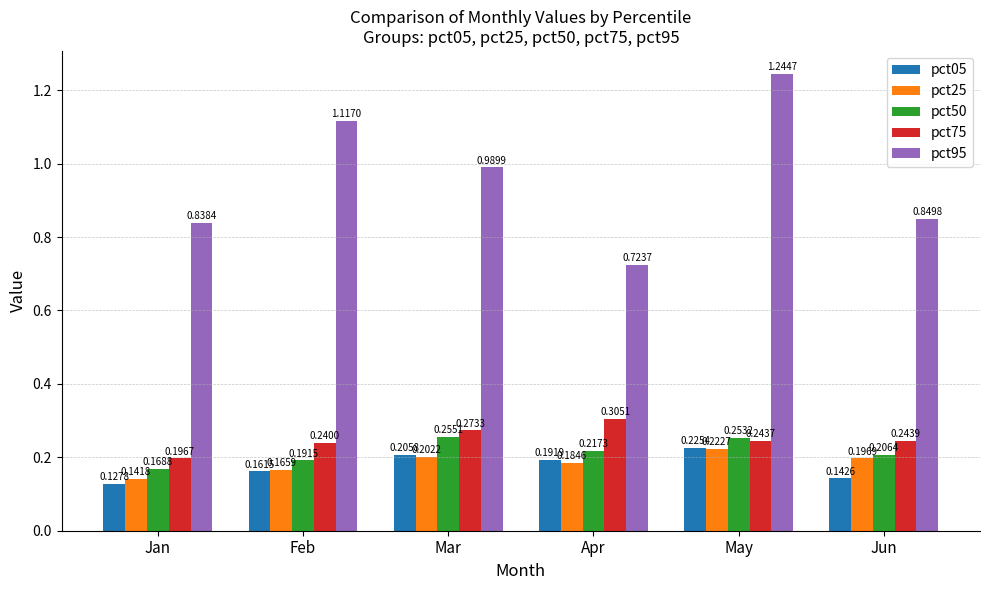

List the series in order of their peak value, lowest first.

pct25, pct05, pct50, pct75, pct95